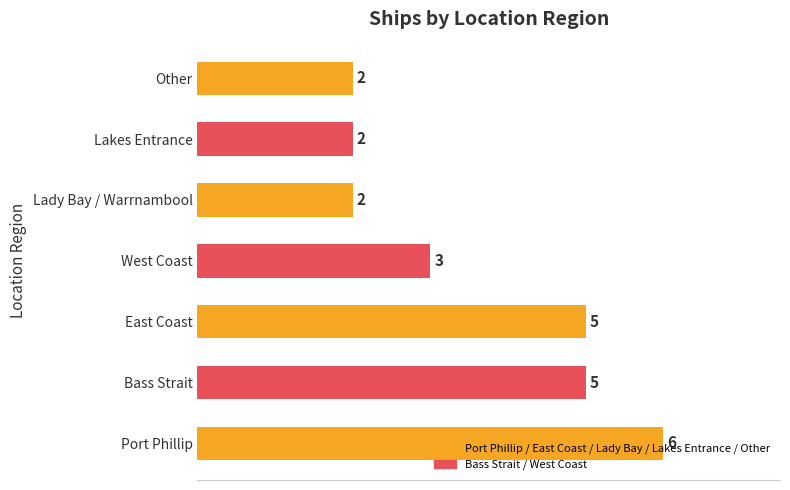

Which category has the highest value across all series?

Port Phillip